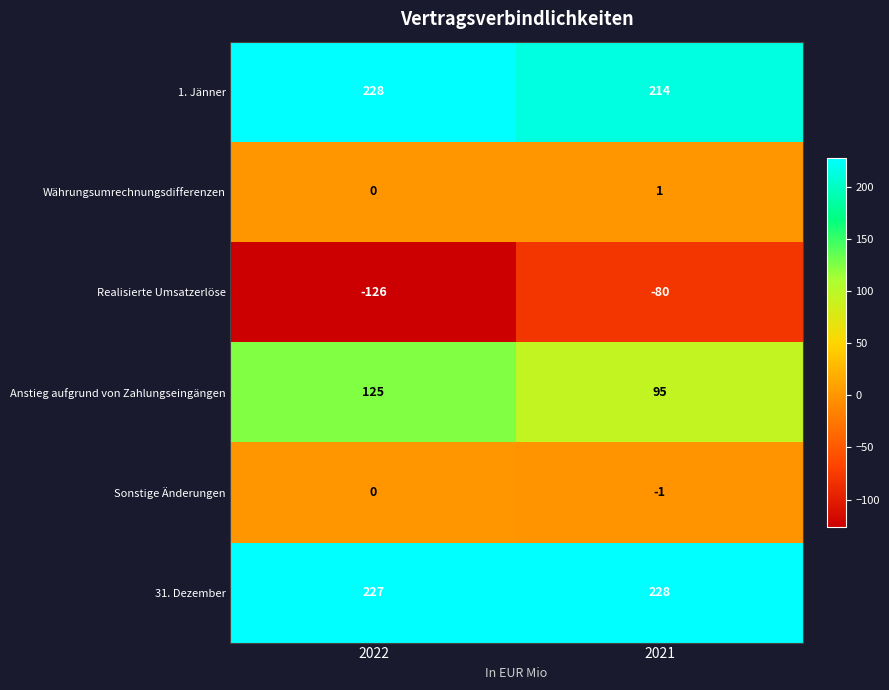

Rank the series at 2021 from lowest to highest value.

Realisierte Umsatzerlöse, Sonstige Änderungen, Währungsumrechnungsdifferenzen, Anstieg aufgrund von Zahlungseingängen, 1. Jänner, 31. Dezember